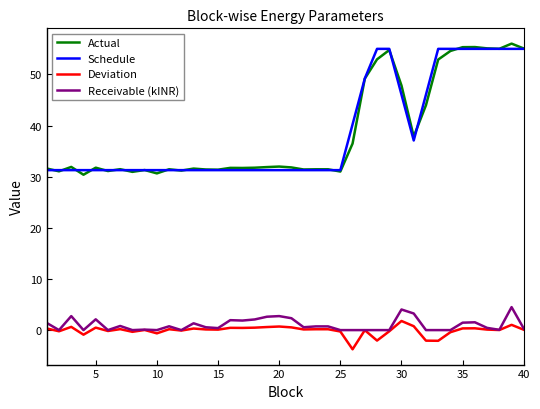

Rank the series by their maximum value, from highest to lowest.

Actual, Schedule, Receivable (kINR), Deviation